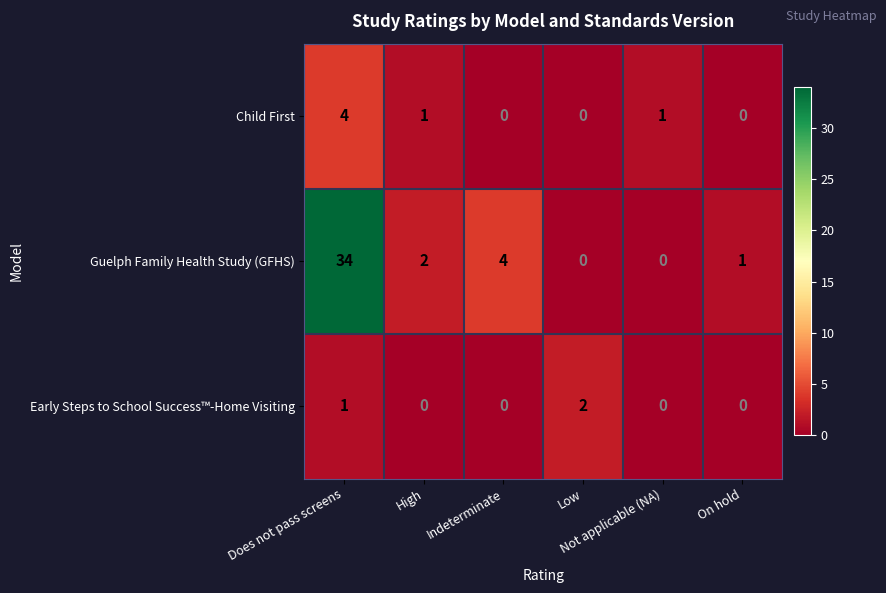

What is the greatest value displayed?

34